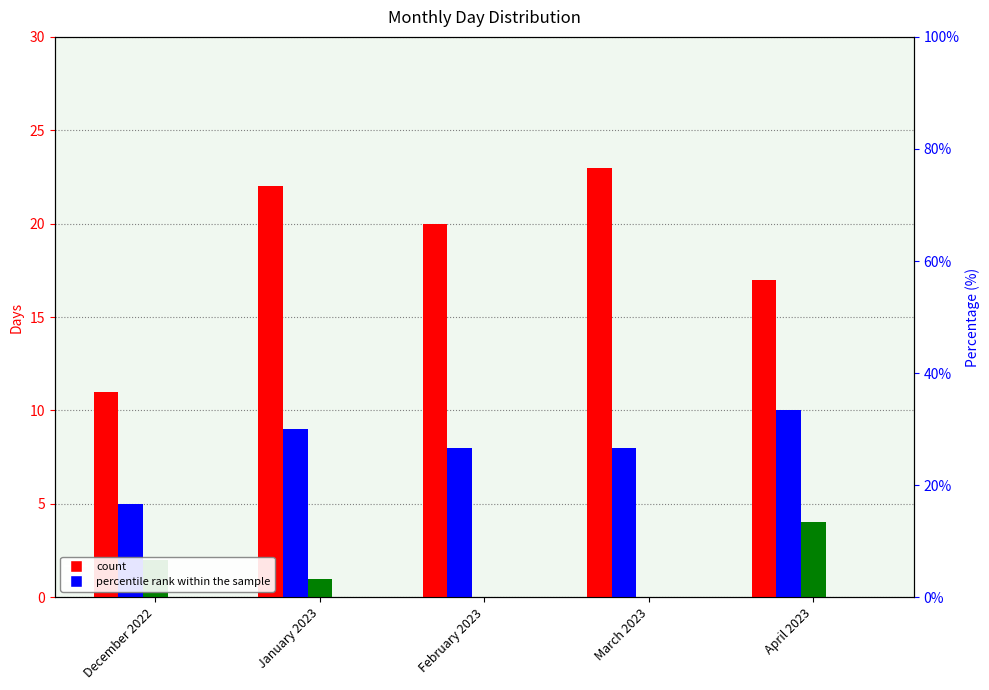

Where is Weekend days nearest to the value 7?

February 2023